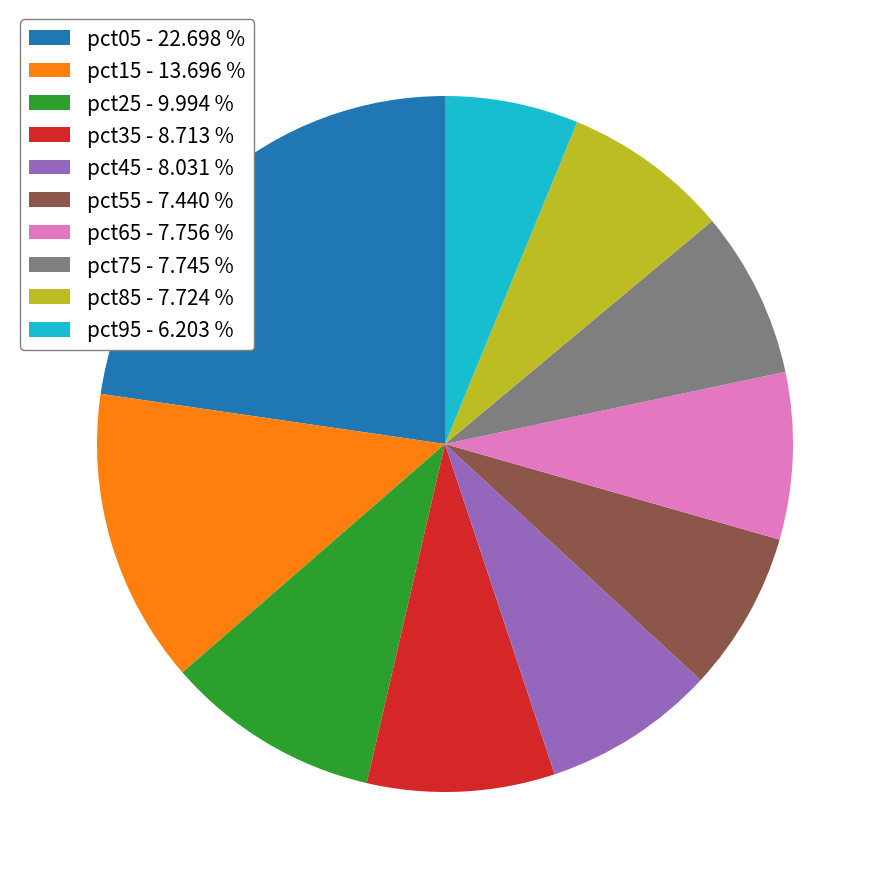

Approximately how many times larger is the value at pct45 - 8.031 % compared to pct25 - 9.994 %?

0.8